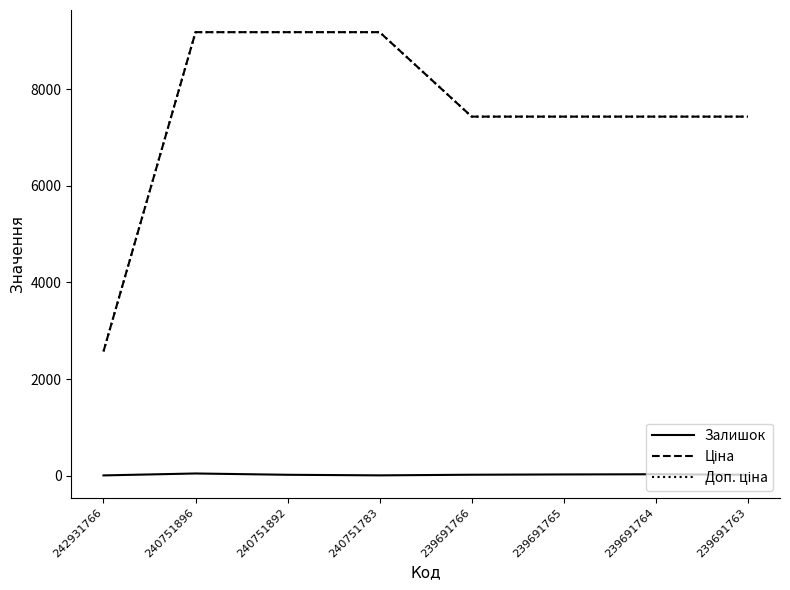

What is the maximum value shown in the chart?

9185.9